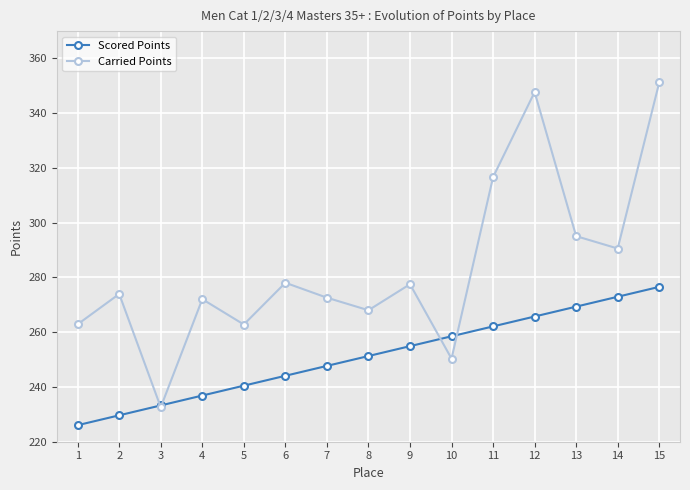

Which category has the highest value across all series?

15